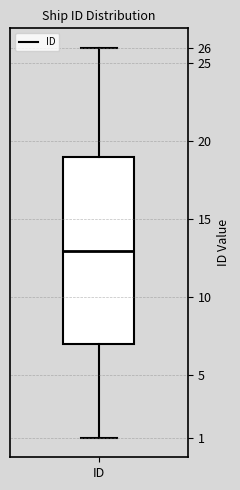

Read this box plot against the y-axis: the position of the median line, the range covered by the box, and the ends of both whiskers. The values are not printed on the chart, so give them approximately, as read against the axis.

median 13, box 7 to 19, whiskers 1 to 26